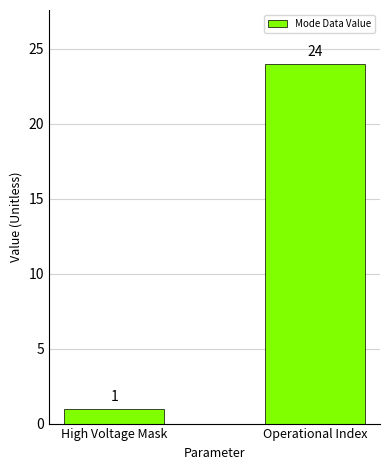

What is the label of the 1st bar from the right?

Operational Index